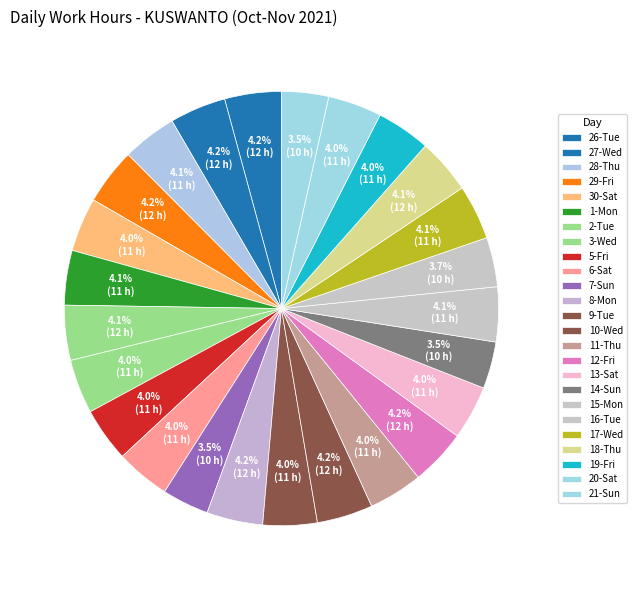

What is the change in value from 8-Mon to 17-Wed?

-0.3